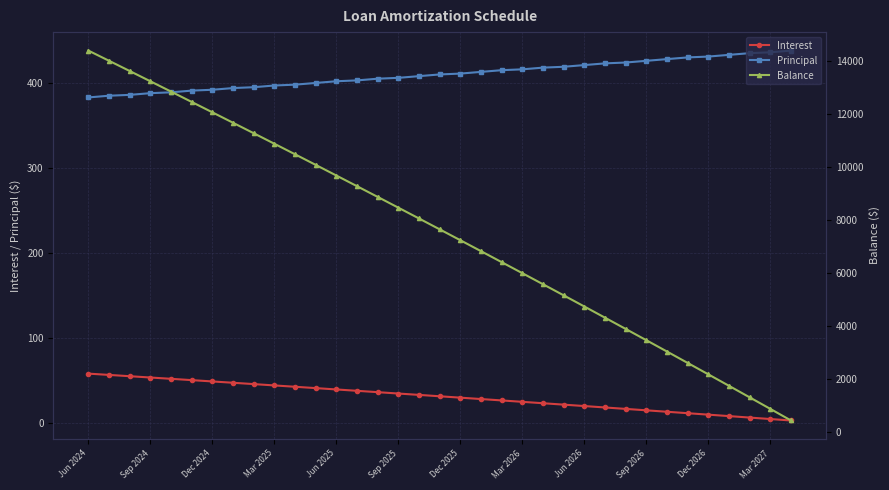

What is the total value across all series at 28?

3484.7